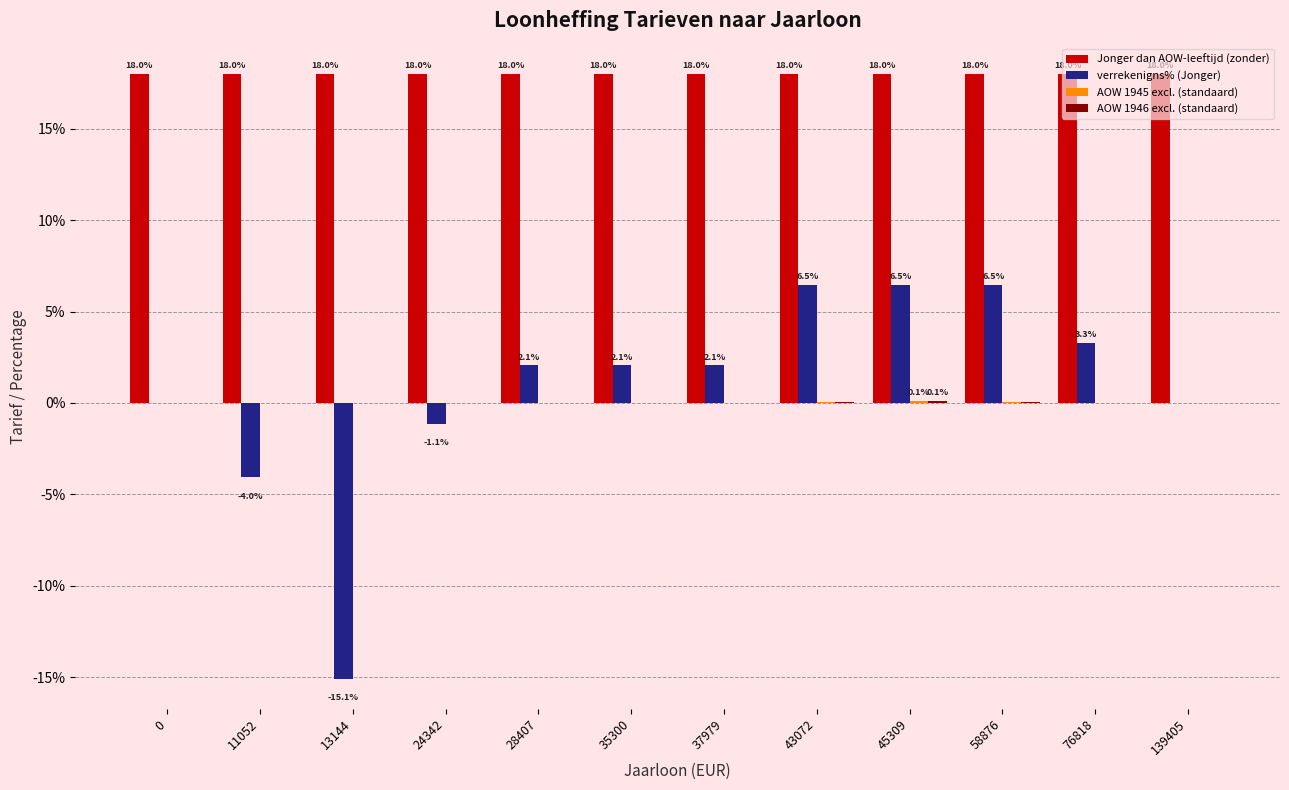

Are the bars grouped side by side (vs. stacked)?

Yes